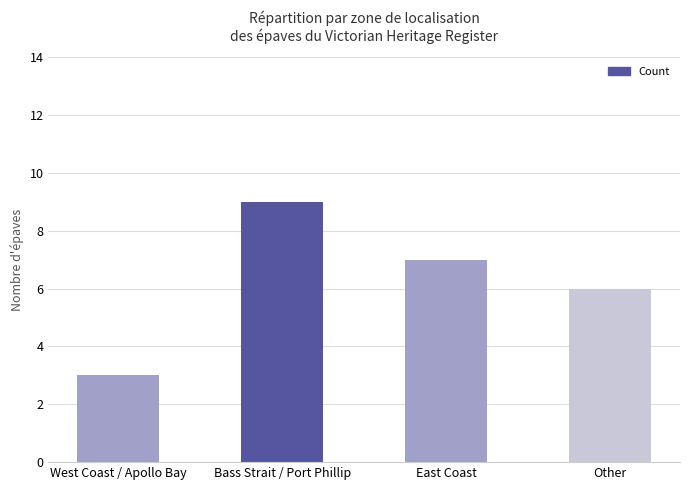

Which label corresponds to the largest value in the chart?

Bass Strait / Port Phillip